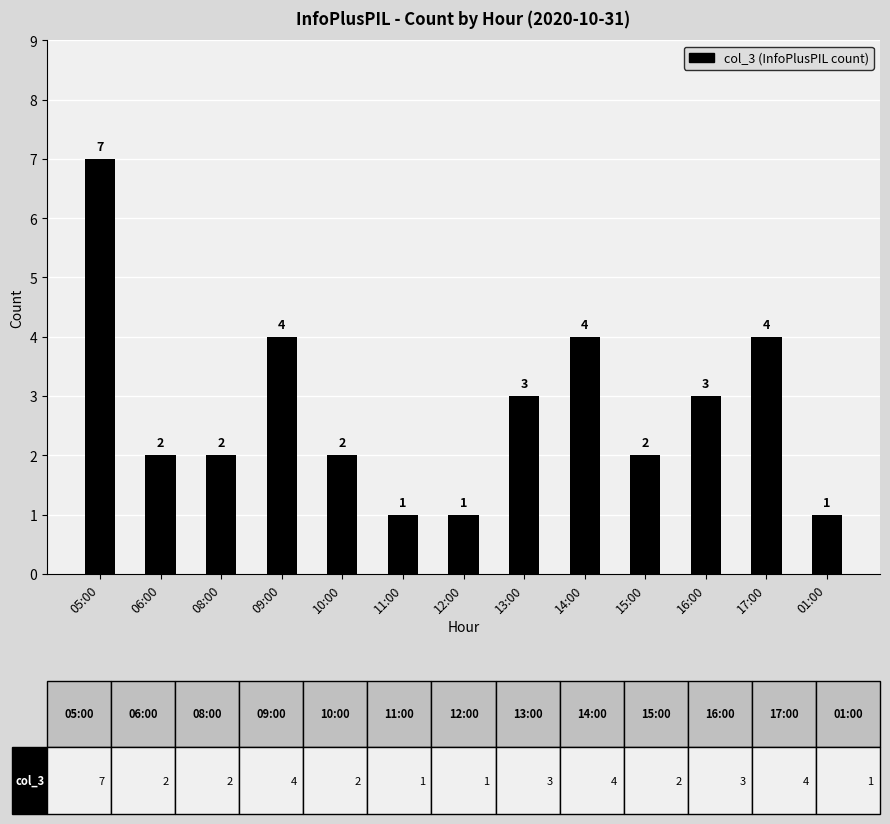

Reading right to left, list all the values displayed in this chart.

01:00=1	17:00=4	16:00=3	15:00=2	14:00=4	13:00=3	12:00=1	11:00=1	10:00=2	09:00=4	08:00=2	06:00=2	05:00=7